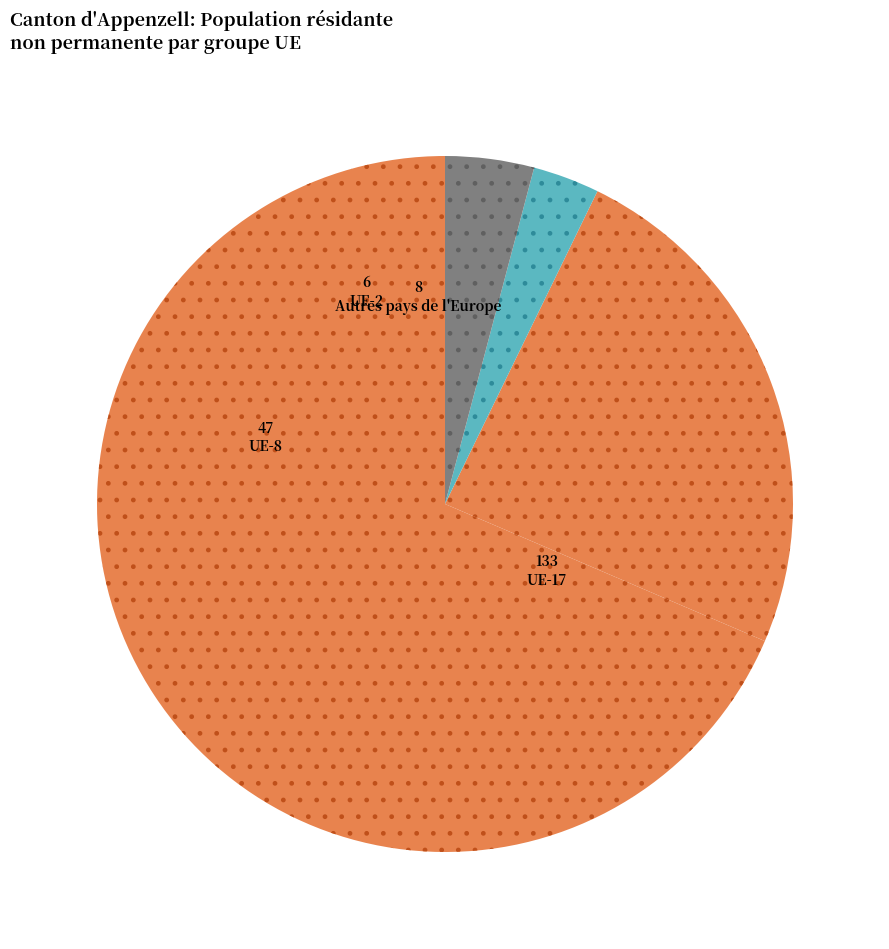

How many segments does this pie chart have?

4